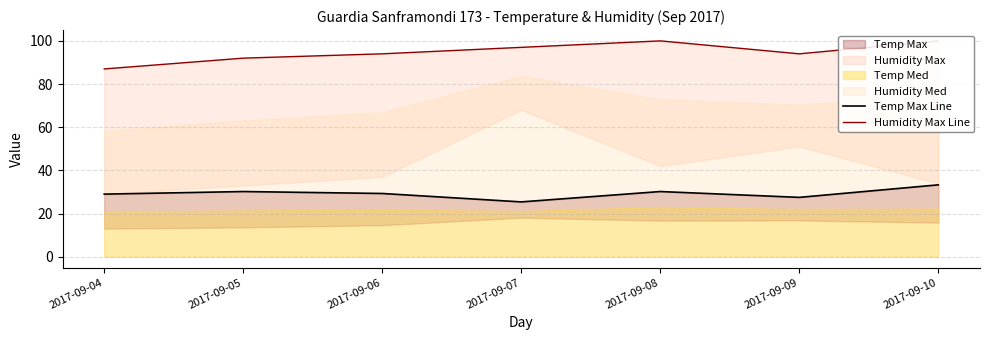

In Temp Max Line, how many points are lower than both neighbors (excluding endpoints)?

2